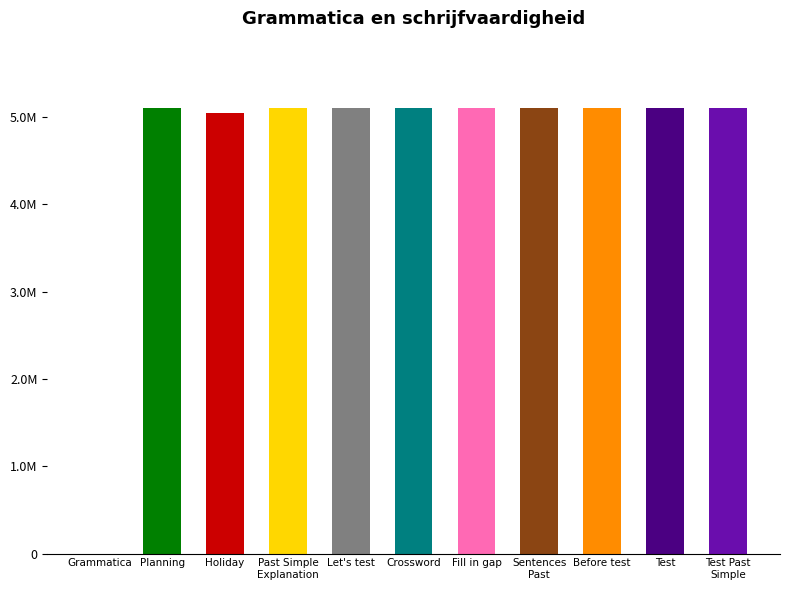

What is the label of the 5th bar from the left?

Let's test